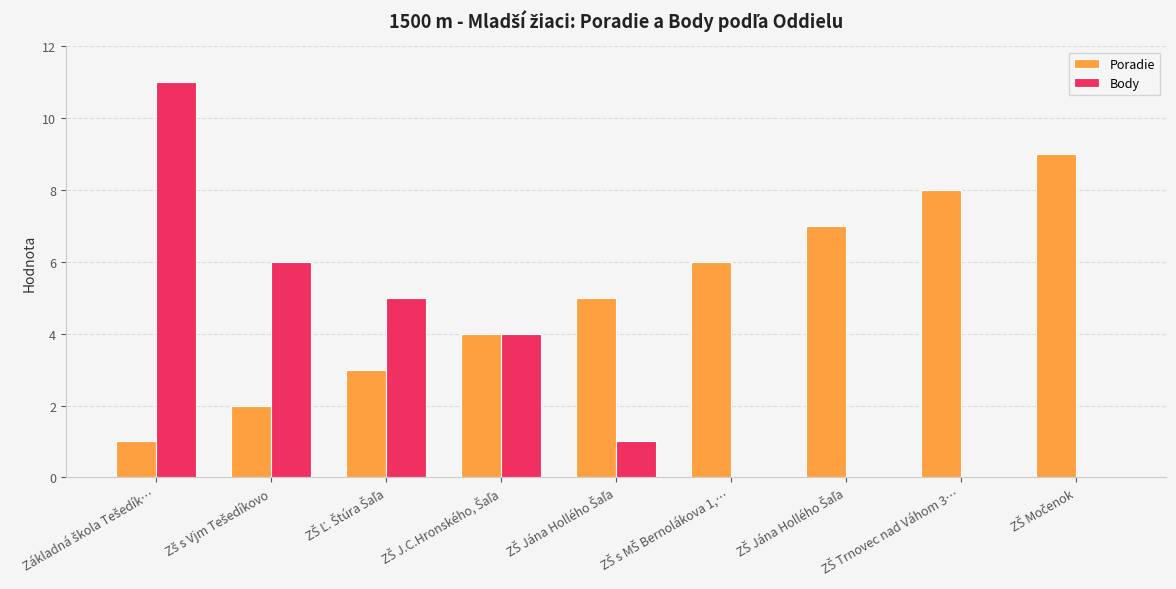

Are the bars horizontal?

No